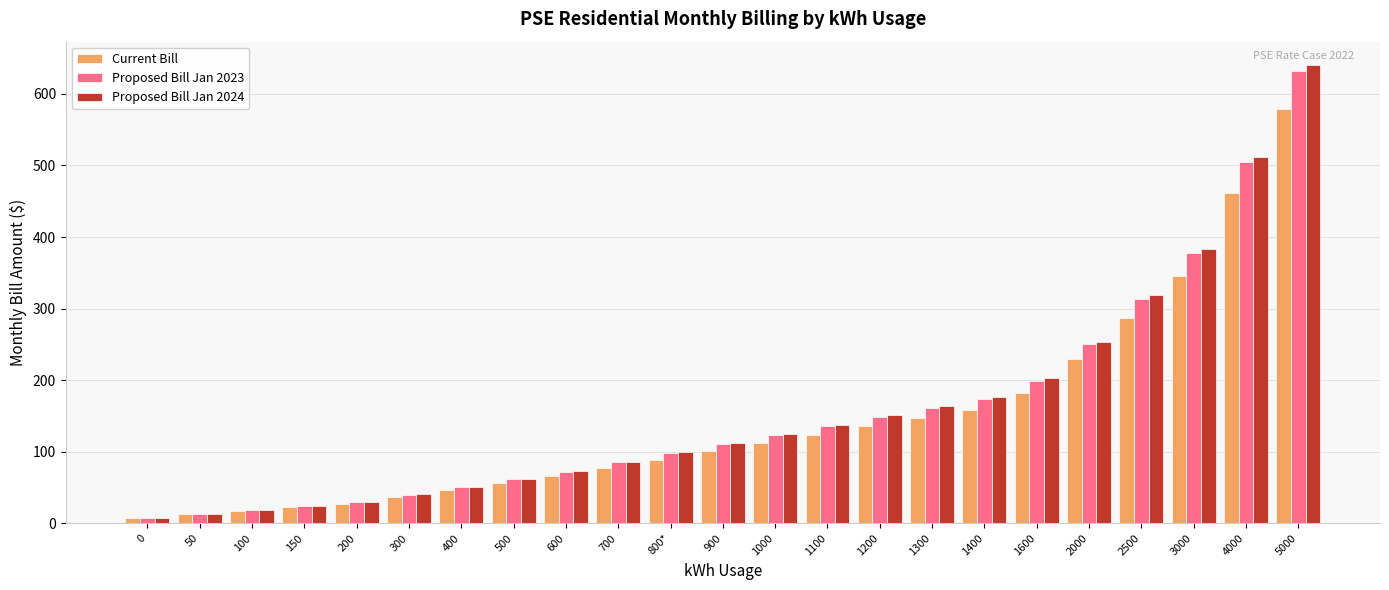

List the labels in order of Proposed Bill Jan 2023 value, smallest first.

0, 50, 100, 150, 200, 300, 400, 500, 600, 700, 800*, 900, 1000, 1100, 1200, 1300, 1400, 1600, 2000, 2500, 3000, 4000, 5000